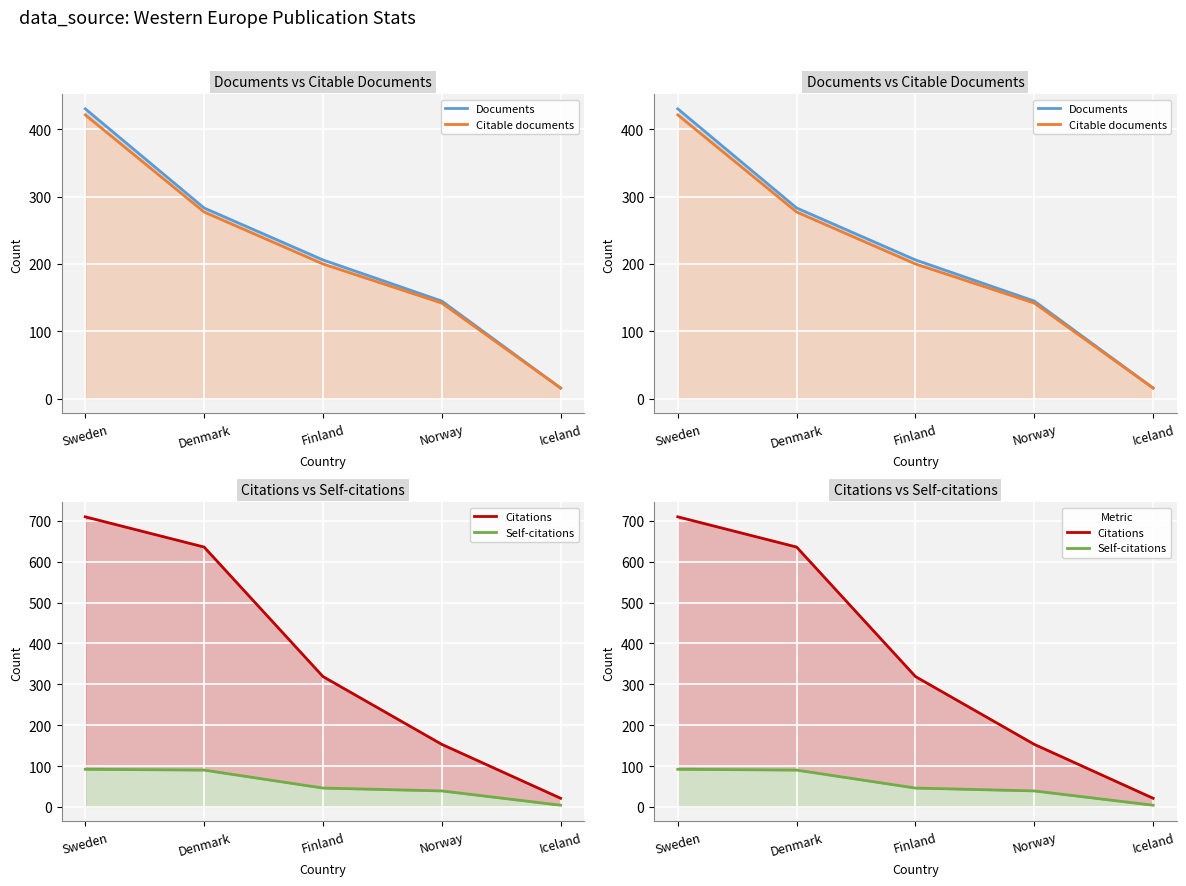

Rank the series by their maximum value, from highest to lowest.

Citations, Documents, Citable documents, Self-citations